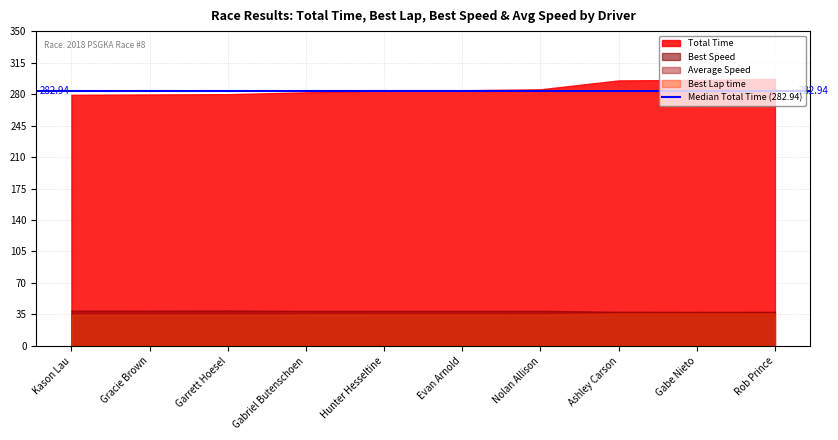

Between Hunter Hesseltine and Rob Prince, which is larger?

Rob Prince